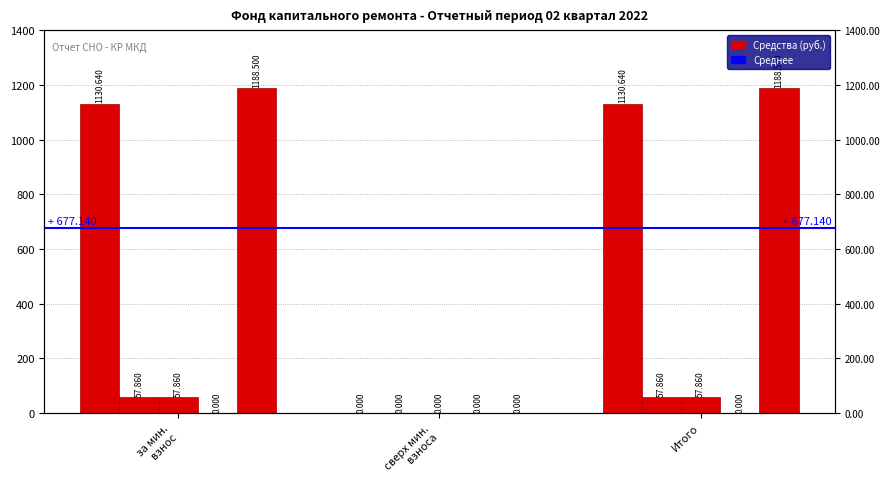

What is the difference between the maximum and minimum values in the Взносов series?

57.9